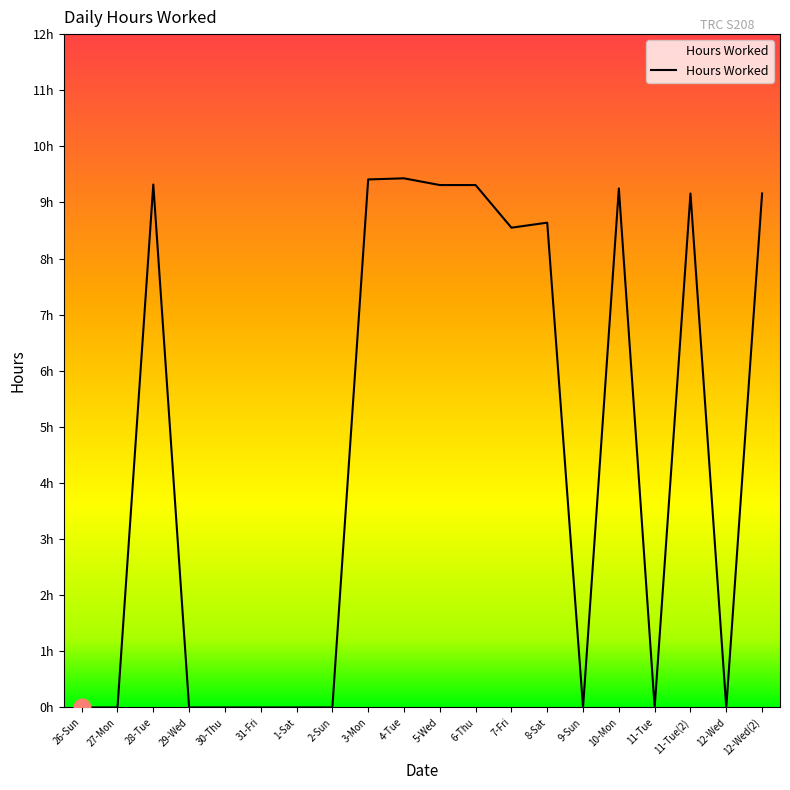

The chart shows a value of 9.3 at 5-Wed. True or false?

True